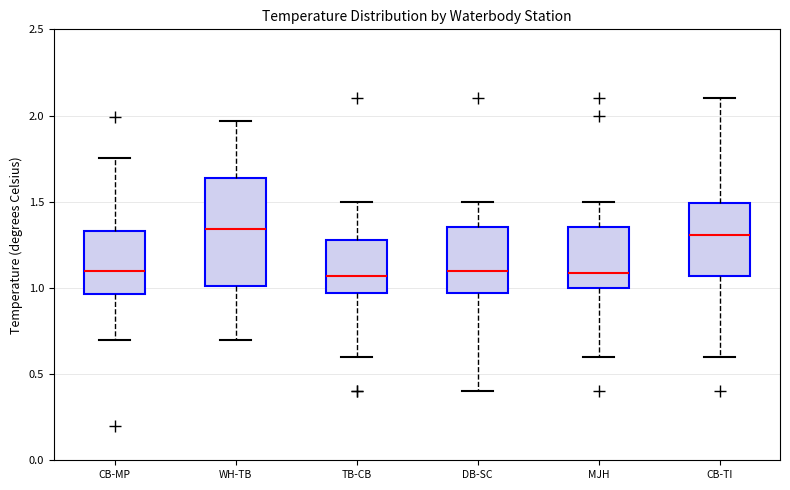

Reading left to right, read every box against the y-axis: the position of its median line, the range the box covers, and the ends of its whiskers. The values are not printed on the chart, so give them approximately, as read against the axis.

CB-MP: median 1.10, box 0.95 to 1.35, whiskers 0.70 to 1.75
WH-TB: median 1.35, box 1.00 to 1.65, whiskers 0.70 to 1.95
TB-CB: median 1.05, box 0.95 to 1.30, whiskers 0.60 to 1.50
DB-SC: median 1.10, box 0.95 to 1.35, whiskers 0.40 to 1.50
MJH: median 1.10, box 1.00 to 1.35, whiskers 0.60 to 1.50
CB-TI: median 1.30, box 1.05 to 1.50, whiskers 0.60 to 2.10